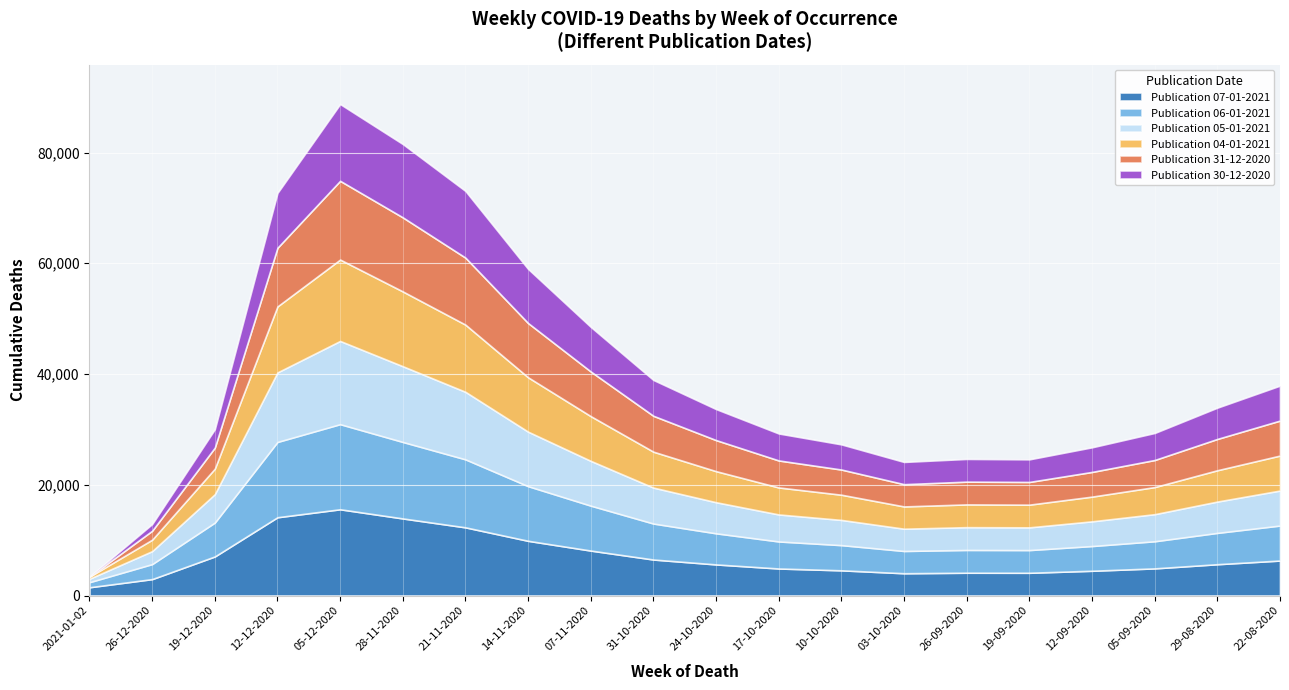

How many data points in Publication 06-01-2021 are less than 5658?

10